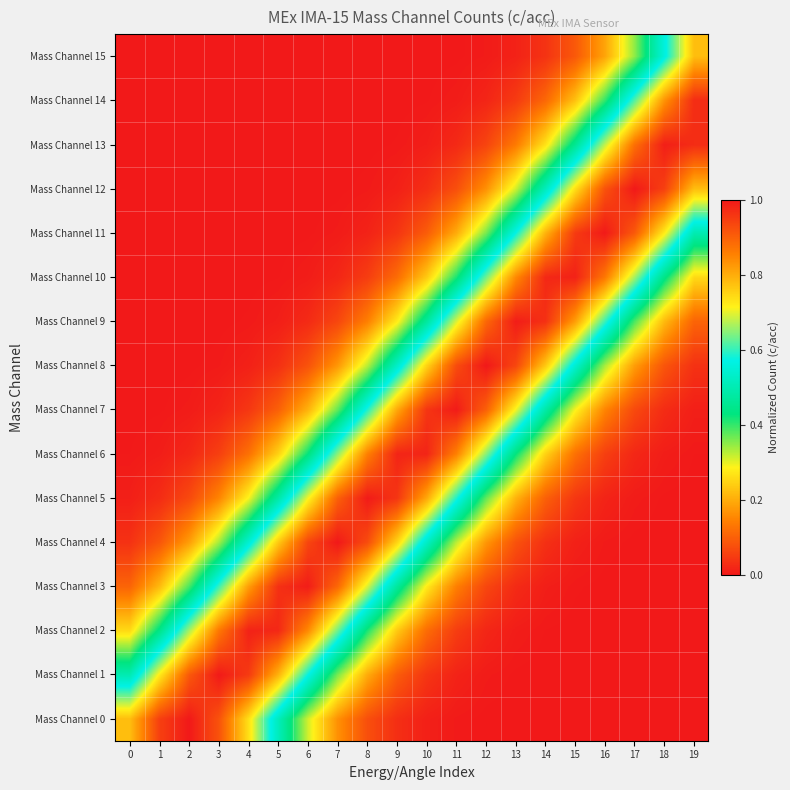

Rank the series by their maximum value, from lowest to highest.

Mass Channel 15, Mass Channel 14, Mass Channel 6, Mass Channel 2, Mass Channel 10, Mass Channel 13, Mass Channel 3, Mass Channel 9, Mass Channel 5, Mass Channel 7, Mass Channel 1, Mass Channel 11, Mass Channel 0, Mass Channel 12, Mass Channel 4, Mass Channel 8